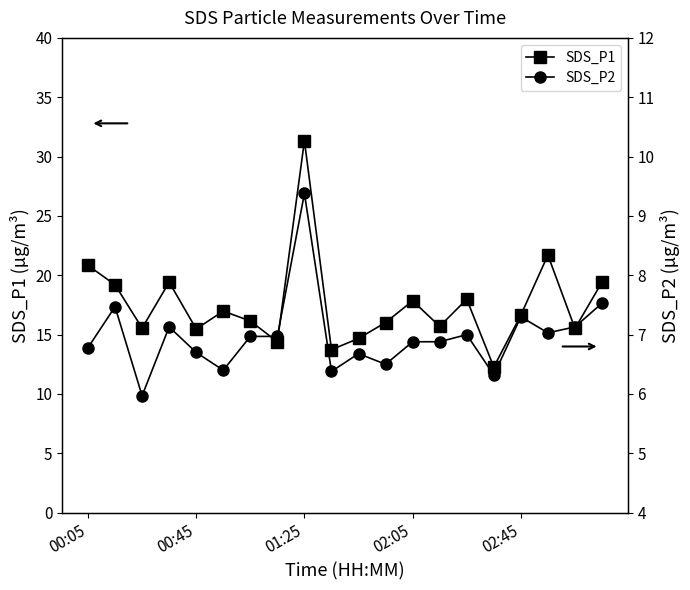

Is it true that SDS_P1 equals 25.0 at 00:45?

False